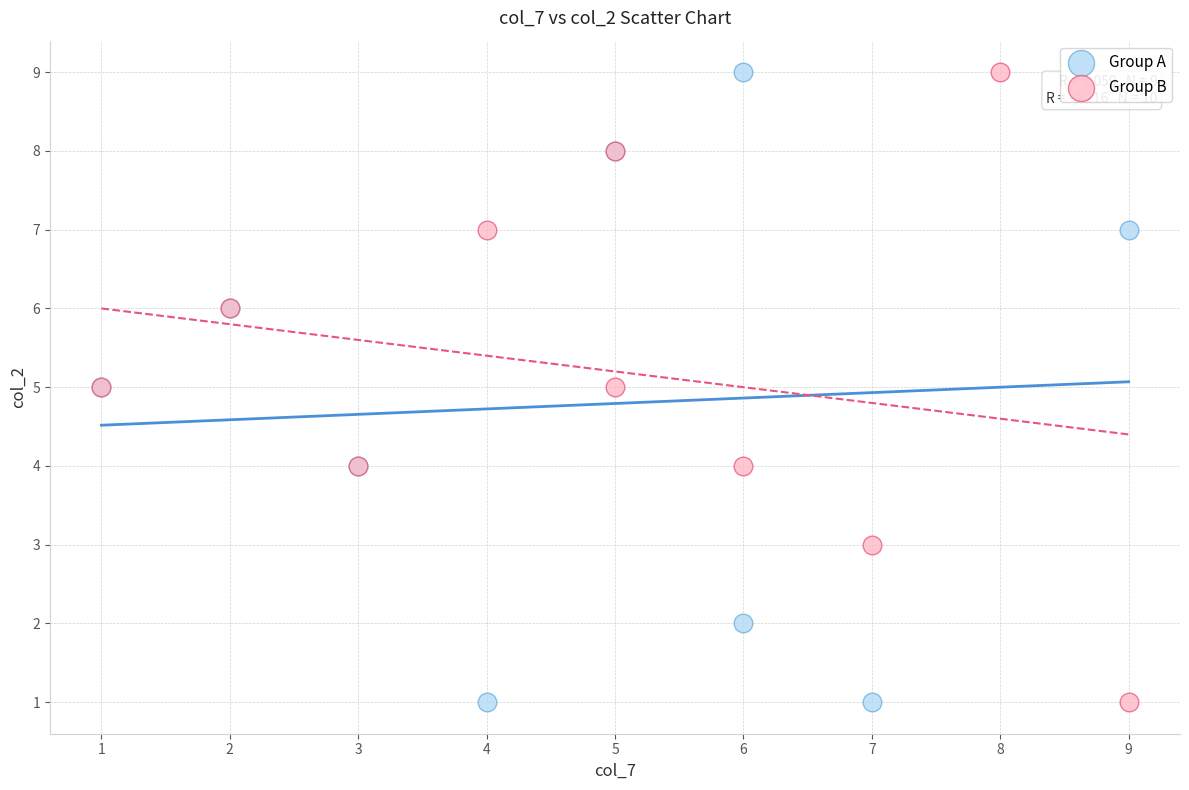

What are all the series names shown in the legend?

Group A, Group B